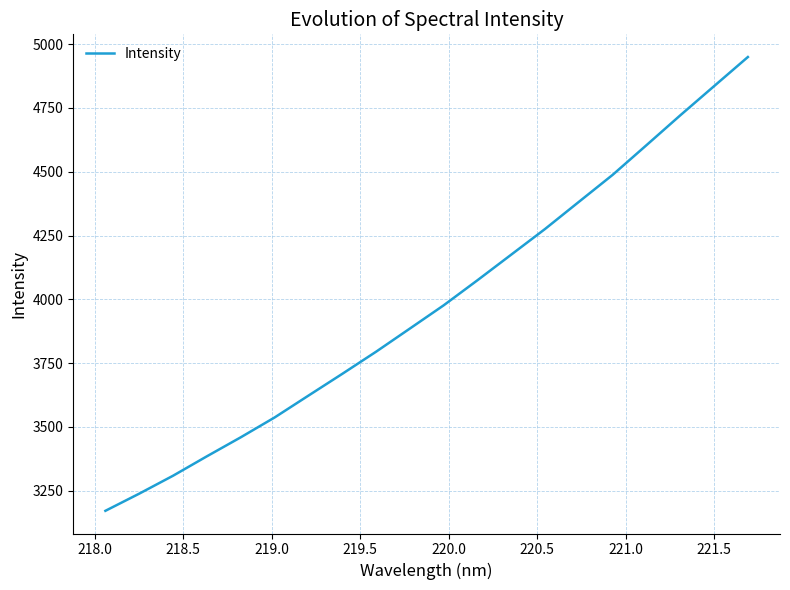

What is the greatest value displayed?

4949.4